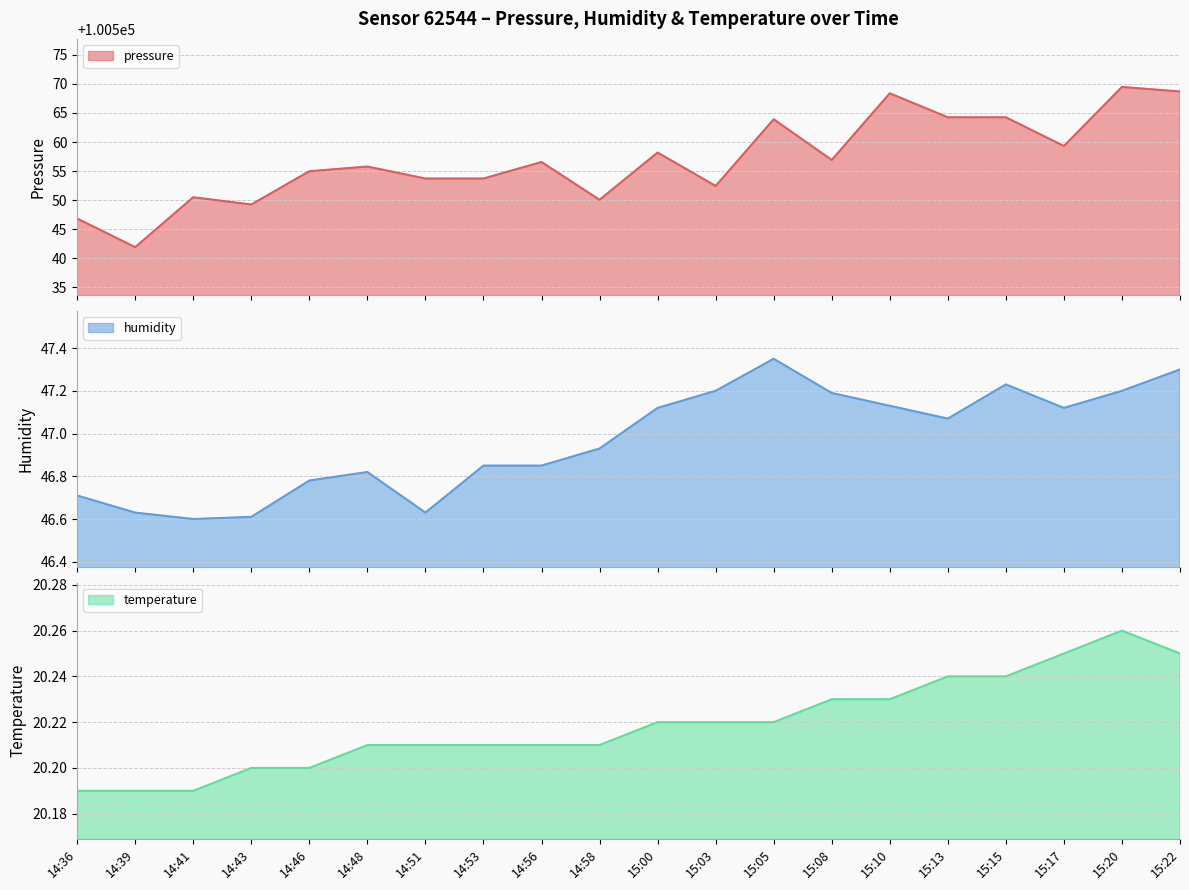

What is the value of the pressure (line) point at the 6th from the left?

100555.8